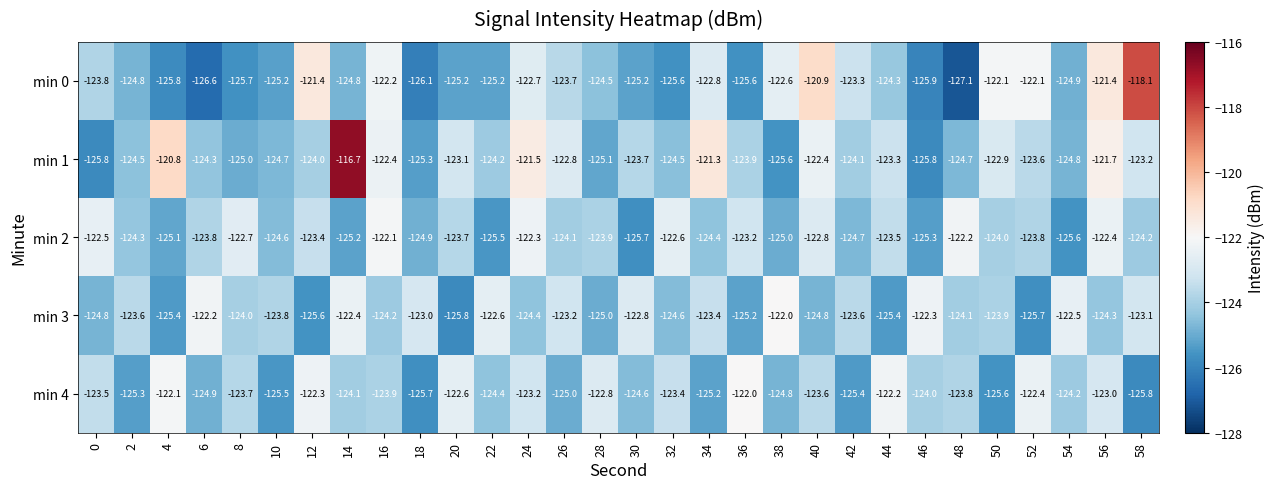

Which series has the largest total across all categories?

min 1